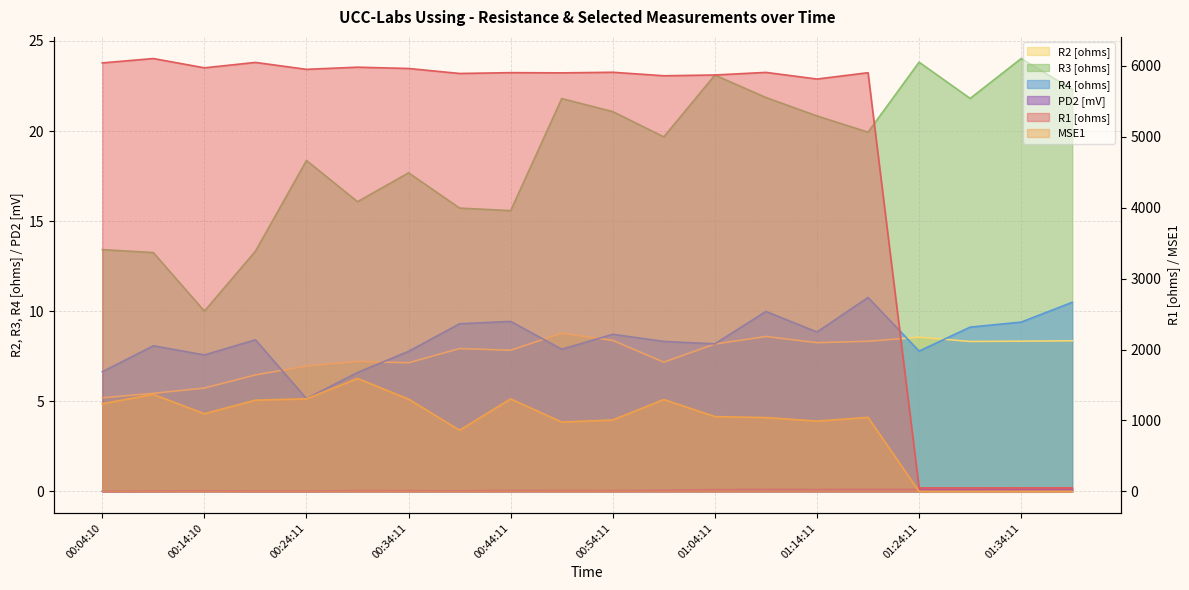

Between 00:39:11 and 00:54:11, which is larger?

00:54:11